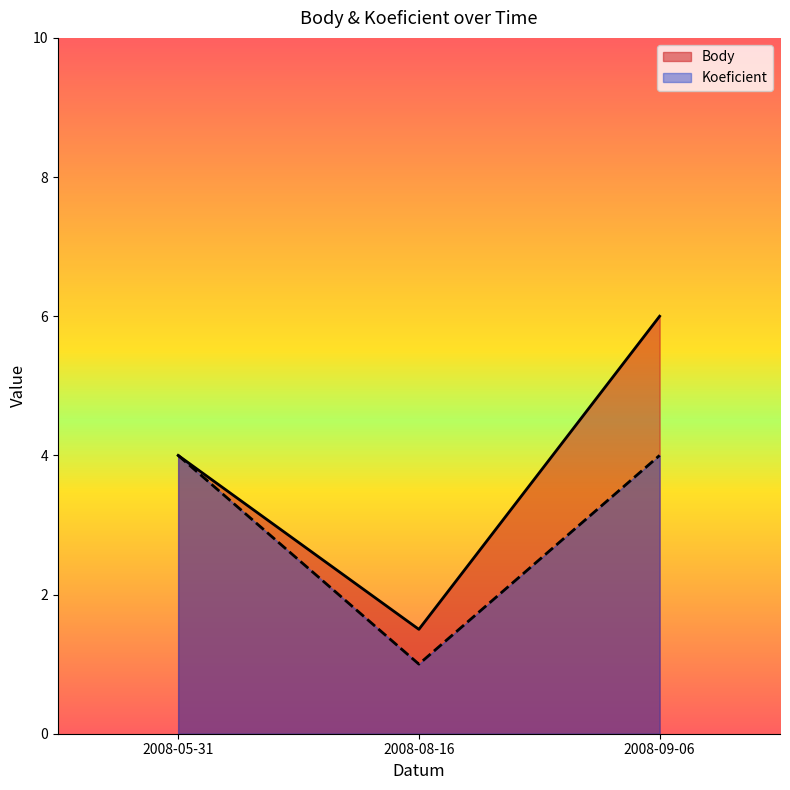

What are all the series names shown in the legend?

Body, Koeficient